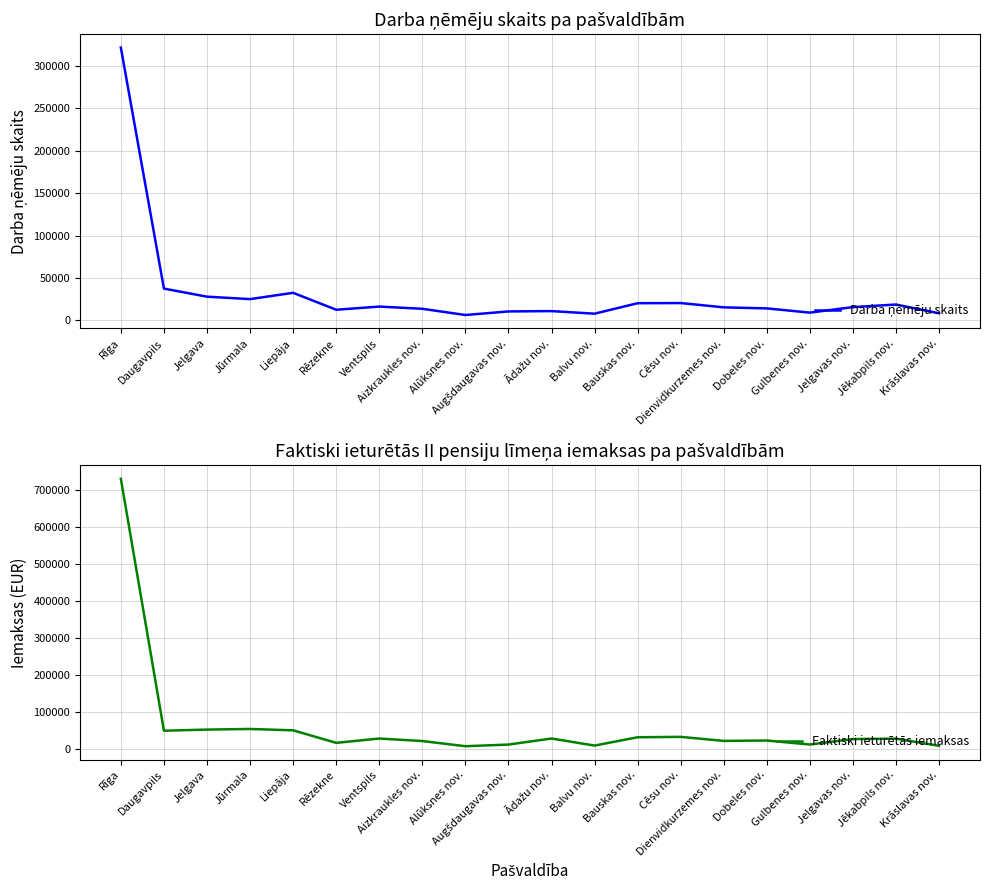

What is the difference between the maximum and minimum values in the Darba ņēmēju skaits series?

315144.0